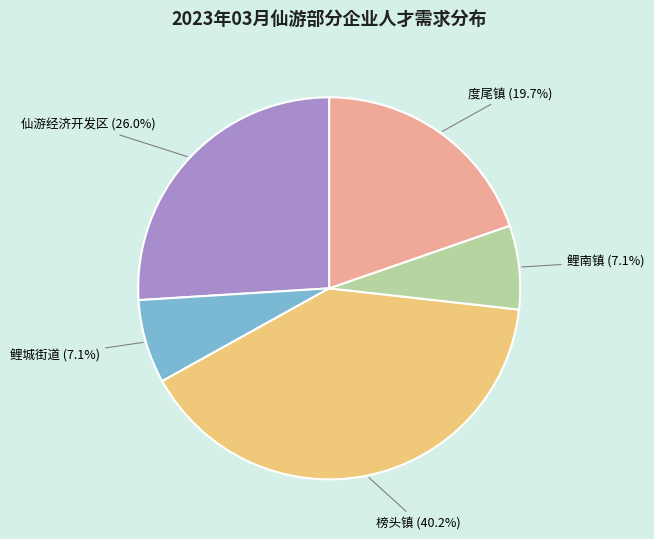

Is there a majority slice in this chart?

No